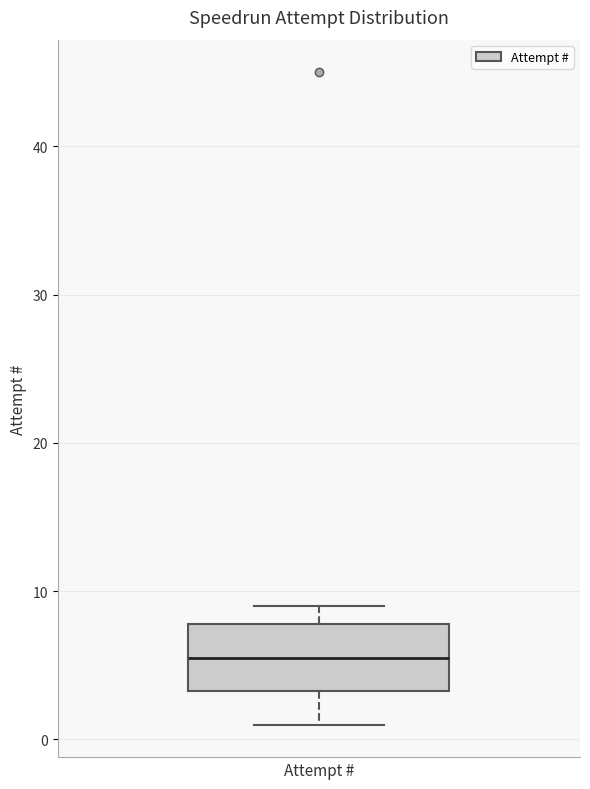

Where is the lower edge of the box for Attempt # on the y-axis? The values are not printed on the chart, so give them approximately, as read against the axis.

3